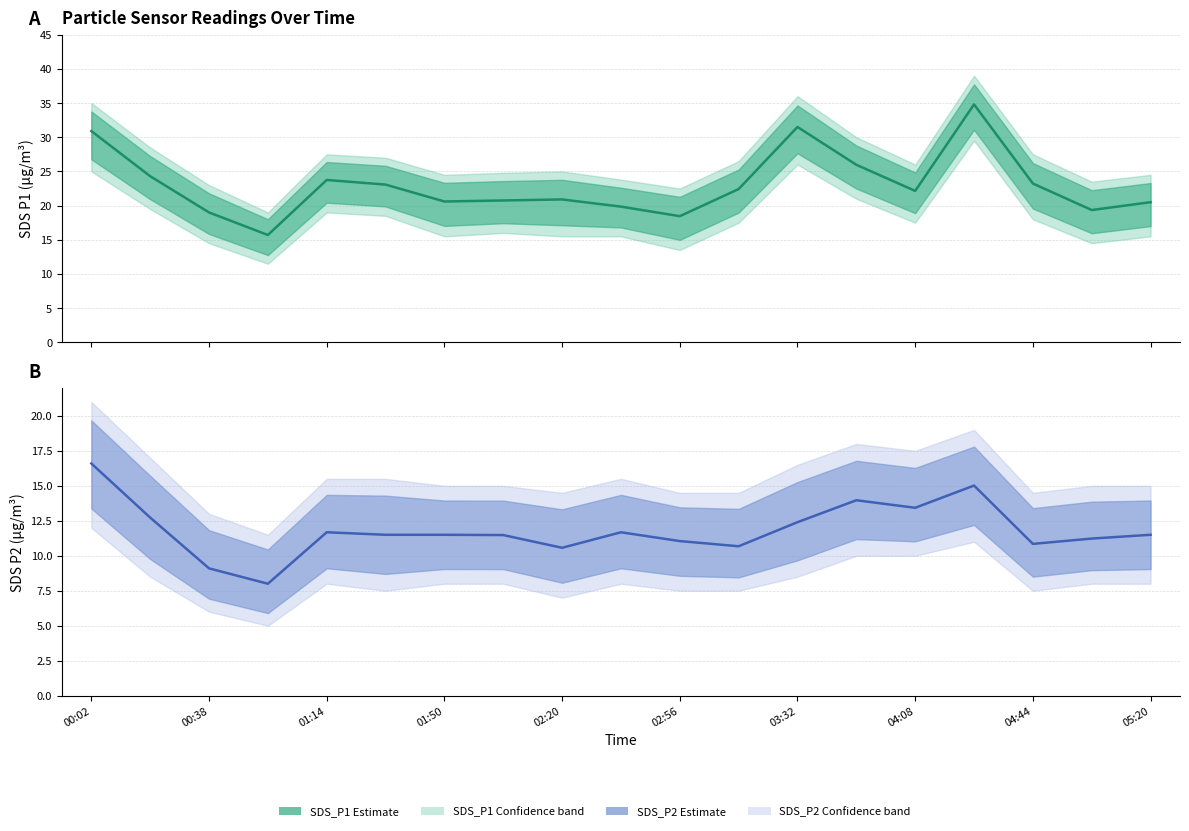

What is the value of the SDS_P1 estimate point at the 5th from the left?

23.8